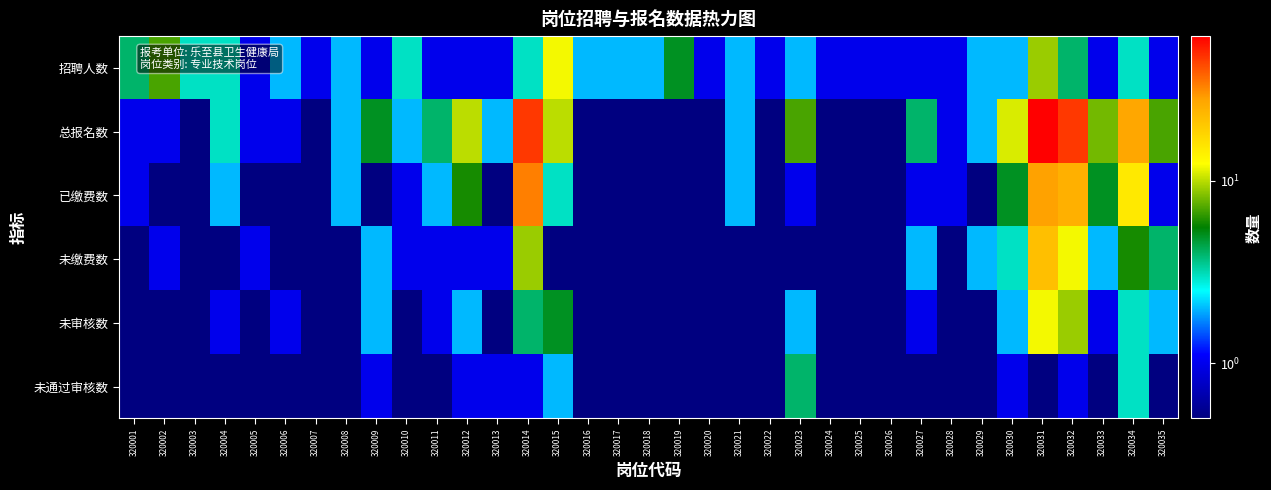

Is the value of 已缴费数 at 320034 greater than the value of 未通过审核数 at 320032?

Yes